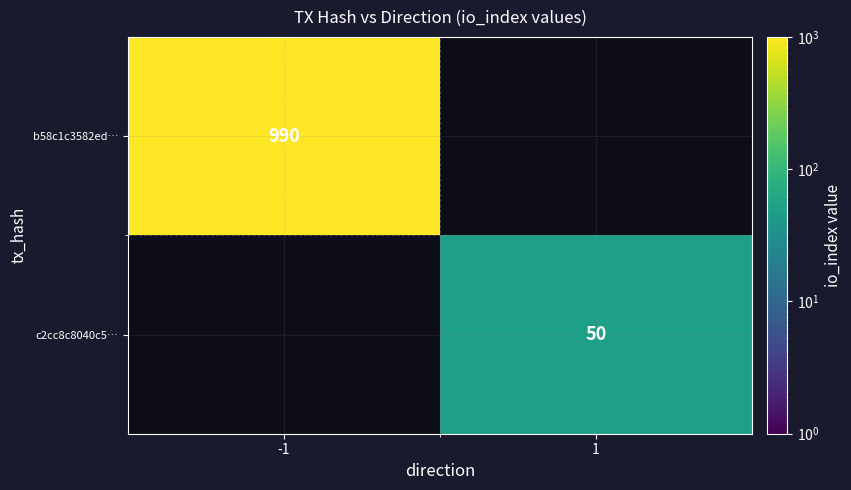

Is it true that c2cc8c8040c5… equals 70 at 1?

False